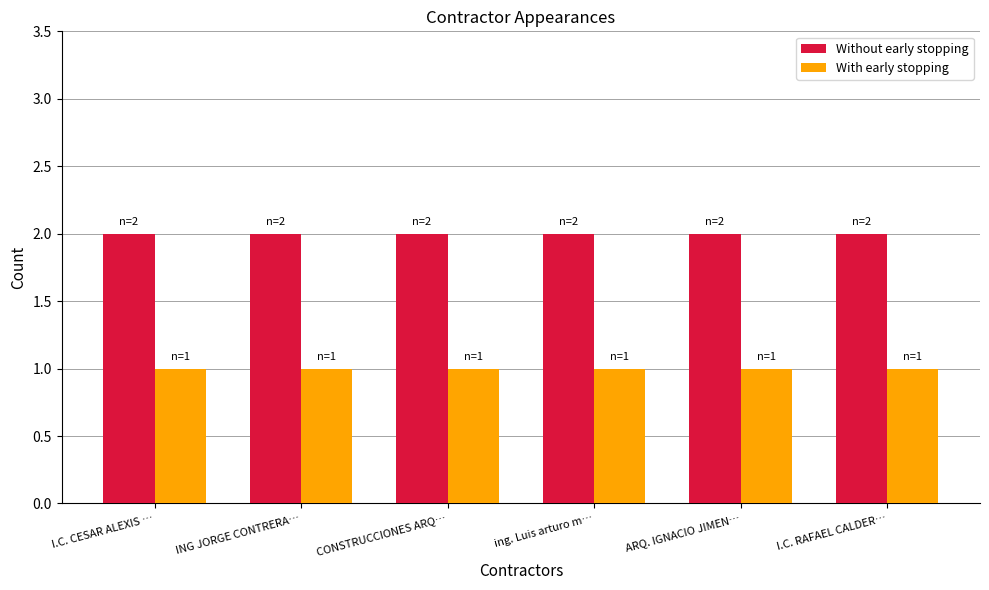

List the series in order of their peak value, highest first.

Without early stopping, With early stopping